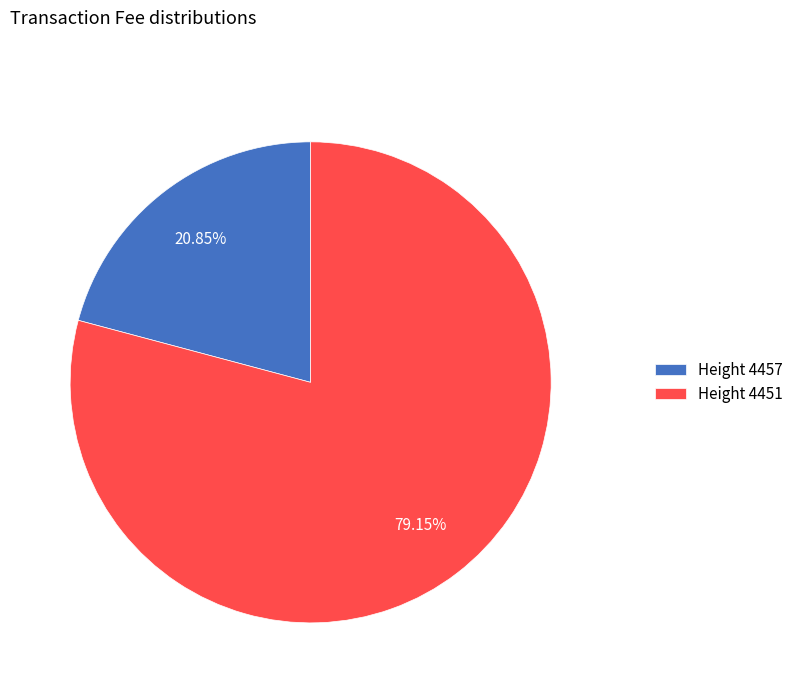

Does any single category account for the majority?

Yes